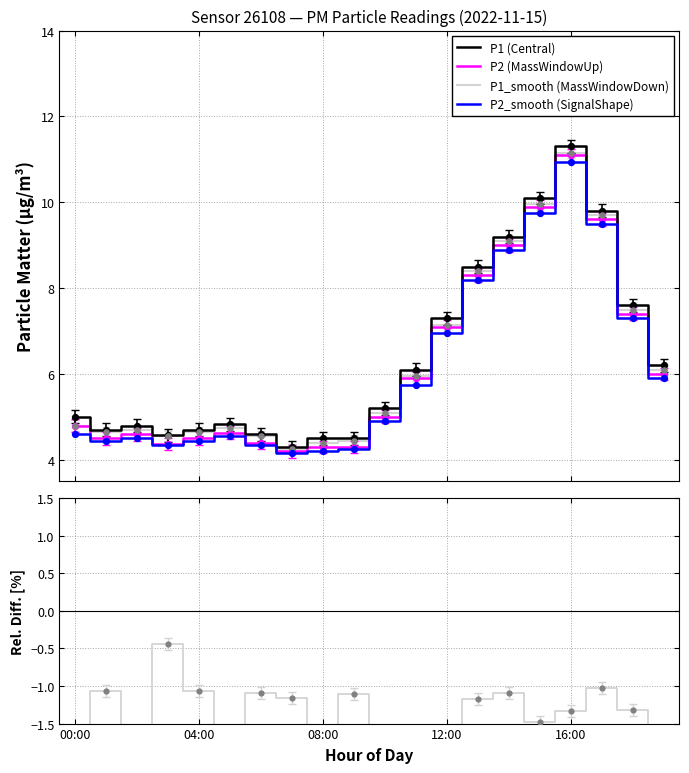

At which category is the sum across all series the highest?

16:00